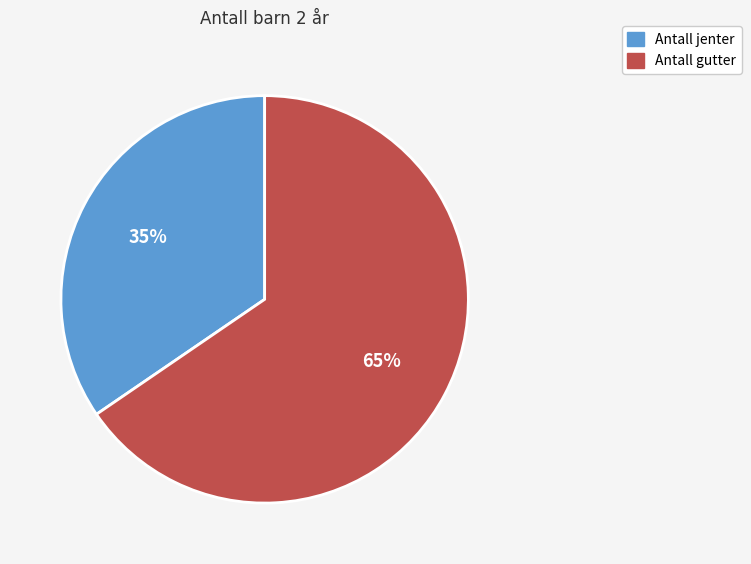

How many segments does this pie chart have?

2